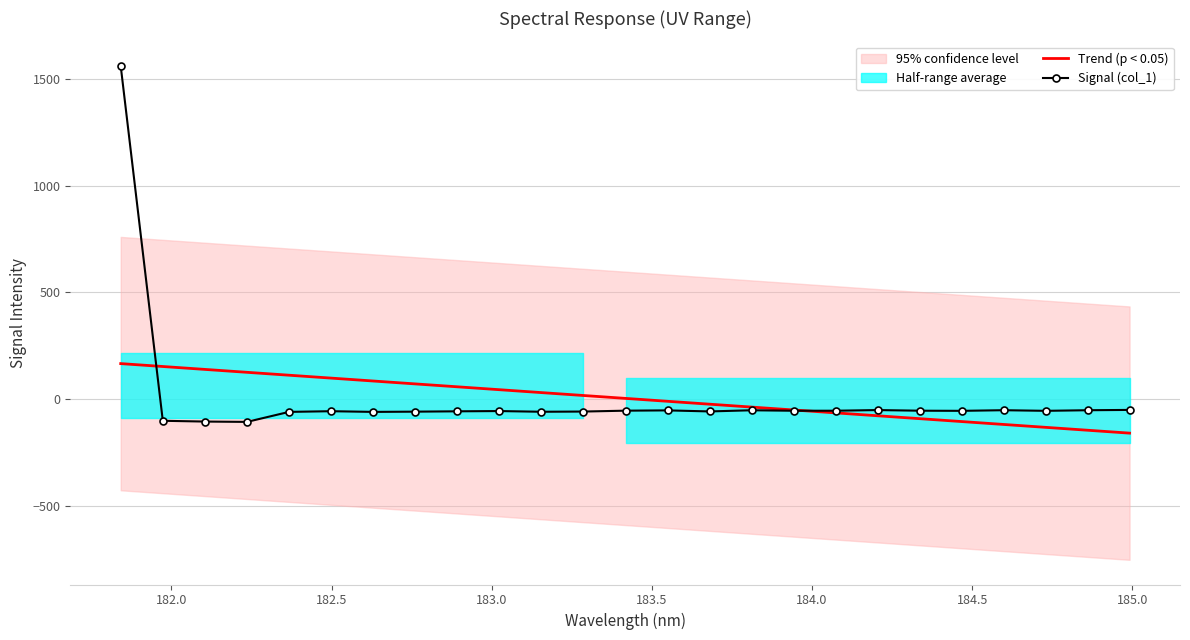

What is the greatest value displayed?

1558.9